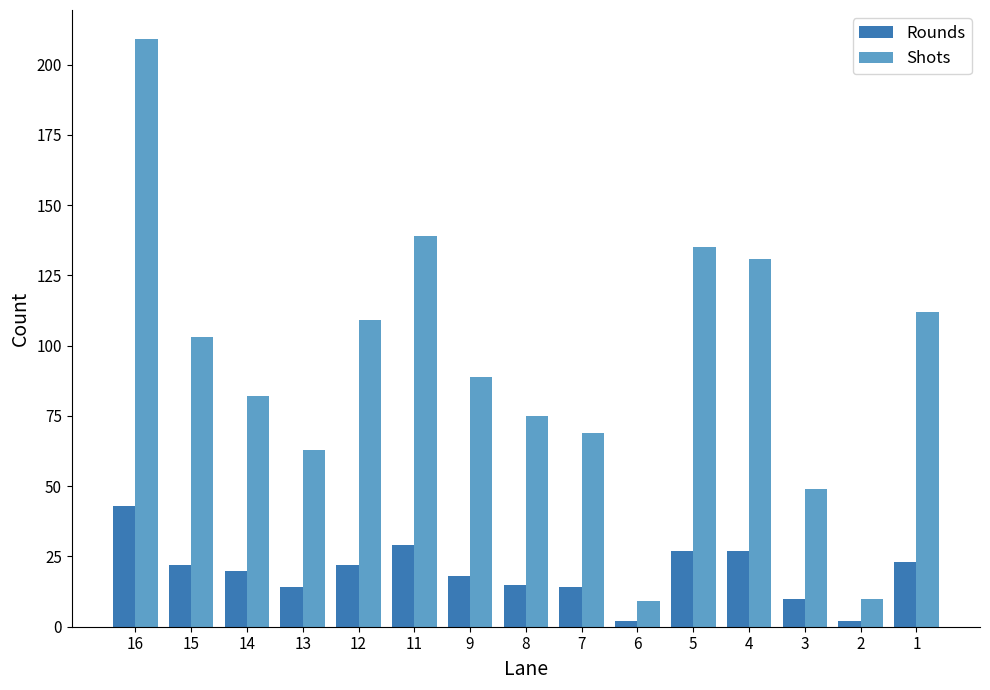

Is the value of Rounds at 2 greater than the value of Shots at 4?

No